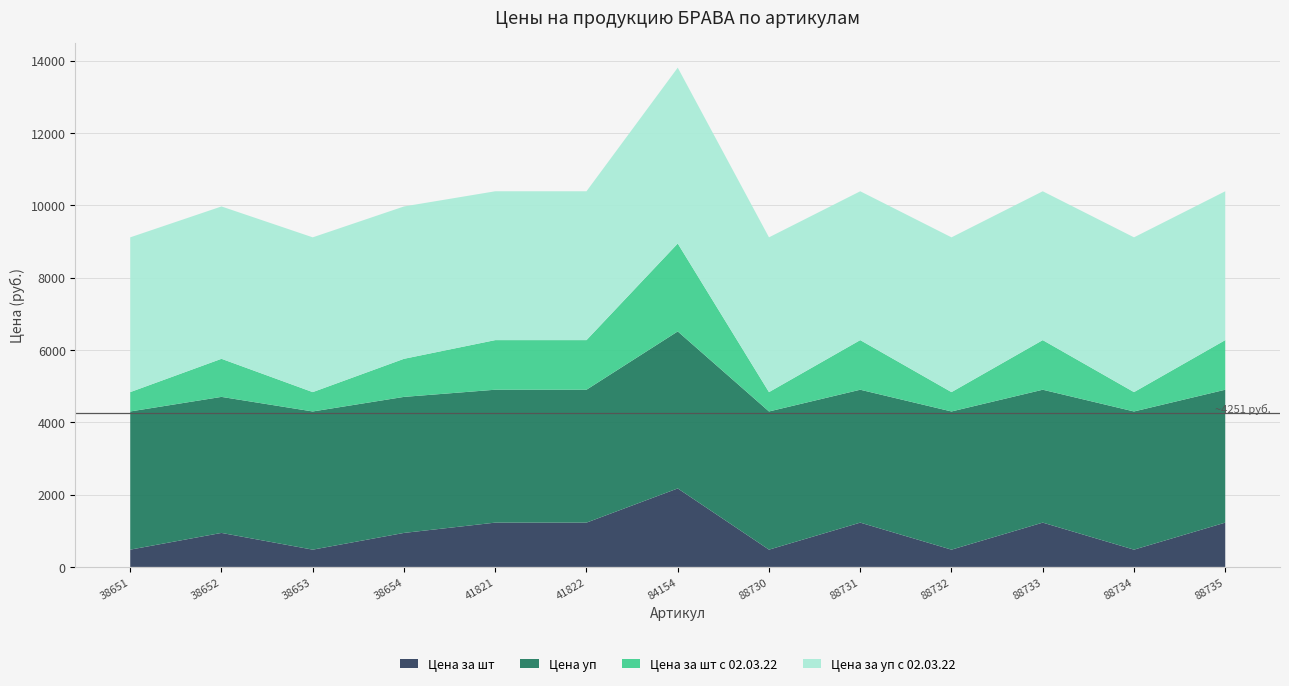

Reading left to right, what are all the values shown in this chart?

Цена за шт: 38651=477.7	38652=940.4	38653=477.7	38654=940.4	41821=1225.0	41822=1225.0	84154=2170.8	88730=477.7	88731=1225.0	88732=477.7	88733=1225.0	88734=477.7	88735=1225.0
Цена уп: 38651=3821.3	38652=3761.5	38653=3821.3	38654=3761.5	41821=3674.9	41822=3674.9	84154=4341.5	88730=3821.3	88731=3674.9	88732=3821.3	88733=3674.9	88734=3821.3	88735=3674.9
Цена за шт с 02.03.22: 38651=535.0	38652=1053.2	38653=535.0	38654=1053.2	41821=1372.0	41822=1372.0	84154=2431.3	88730=535.0	88731=1372.0	88732=535.0	88733=1372.0	88734=535.0	88735=1372.0
Цена за уп с 02.03.22: 38651=4279.8	38652=4212.8	38653=4279.8	38654=4212.8	41821=4115.9	41822=4115.9	84154=4862.5	88730=4279.8	88731=4115.9	88732=4279.8	88733=4115.9	88734=4279.8	88735=4115.9